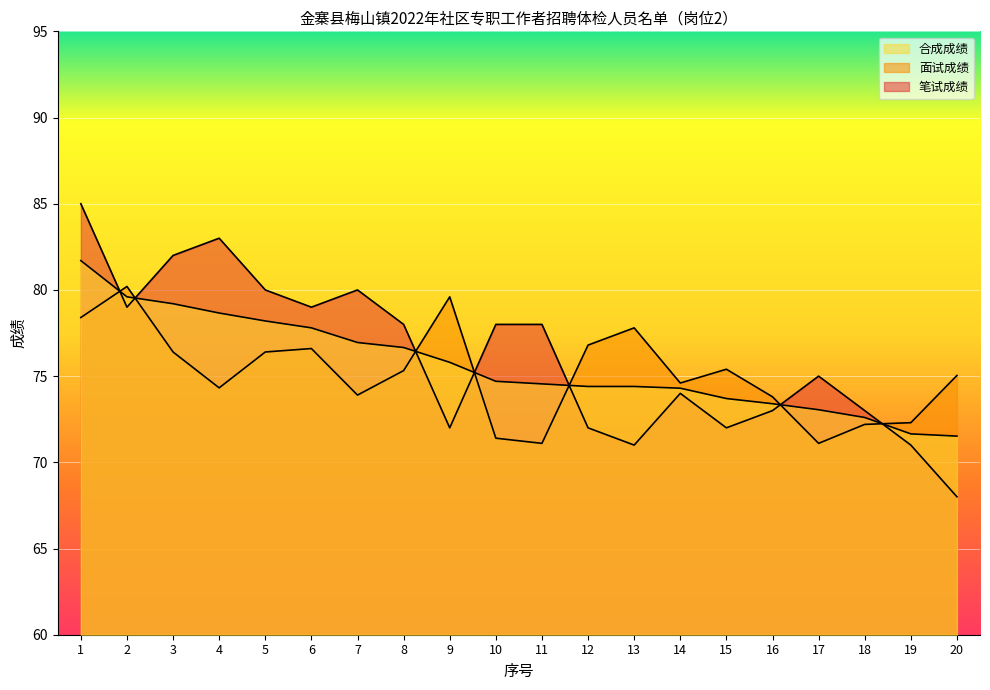

Reading left to right, extract all data points from this chart.

笔试成绩: 1=85.0	2=79.0	3=82.0	4=83.0	5=80.0	6=79.0	7=80.0	8=78.0	9=72.0	10=78.0	11=78.0	12=72.0	13=71.0	14=74.0	15=72.0	16=73.0	17=75.0	18=73.0	19=71.0	20=68.0
面试成绩: 1=78.4	2=80.2	3=76.4	4=74.3	5=76.4	6=76.6	7=73.9	8=75.3	9=79.6	10=71.4	11=71.1	12=76.8	13=77.8	14=74.6	15=75.4	16=73.8	17=71.1	18=72.2	19=72.3	20=75.0
合成成绩: 1=81.7	2=79.6	3=79.2	4=78.7	5=78.2	6=77.8	7=77.0	8=76.7	9=75.8	10=74.7	11=74.5	12=74.4	13=74.4	14=74.3	15=73.7	16=73.4	17=73.0	18=72.6	19=71.7	20=71.5